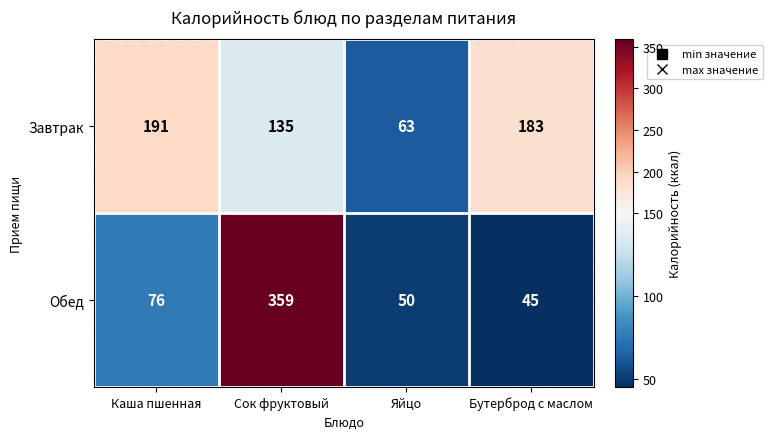

True or false: Обед has a value of 45 at Бутерброд с маслом.

True